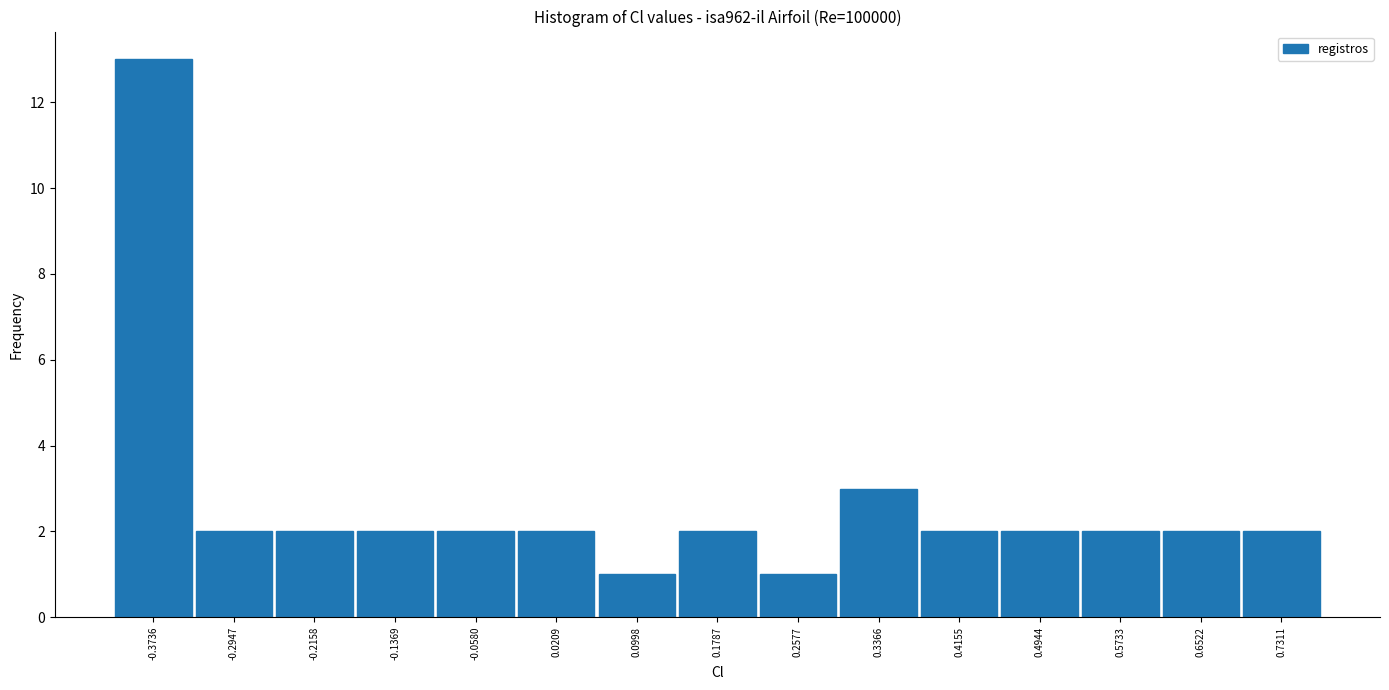

Reading right to left, transcribe all the data shown in this chart.

2	2	2	2	2	3	1	2	1	2	2	2	2	2	13